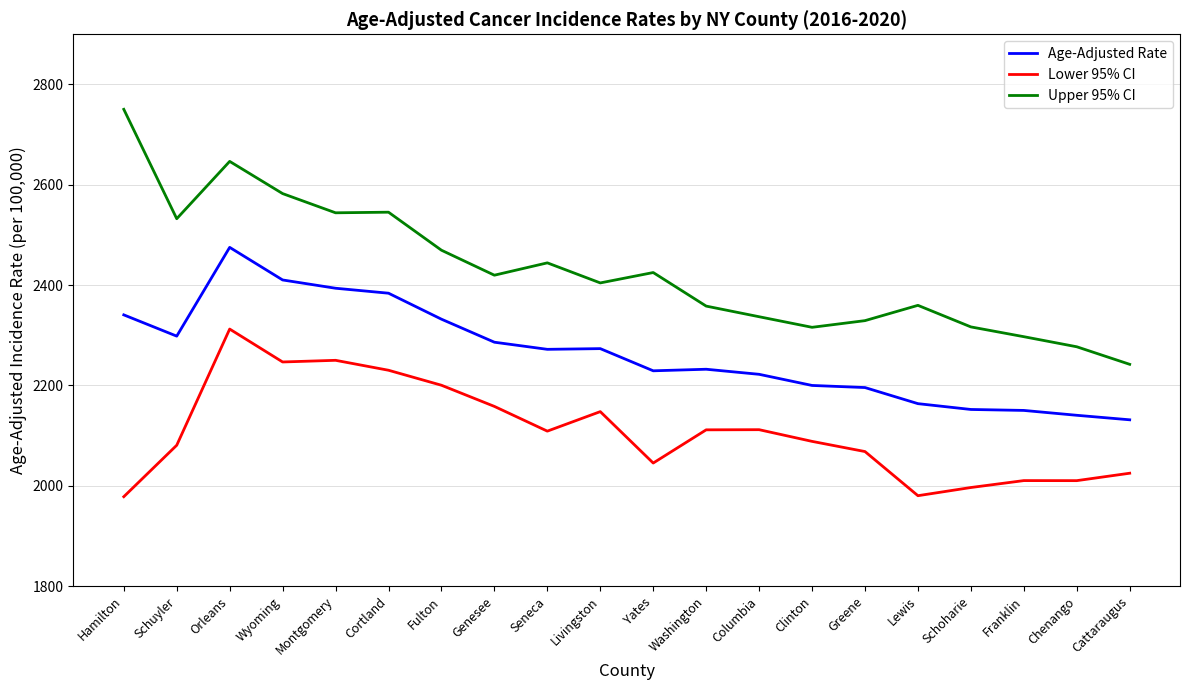

List the series in order of their peak value, lowest first.

Lower 95% CI, Age-Adjusted Rate, Upper 95% CI